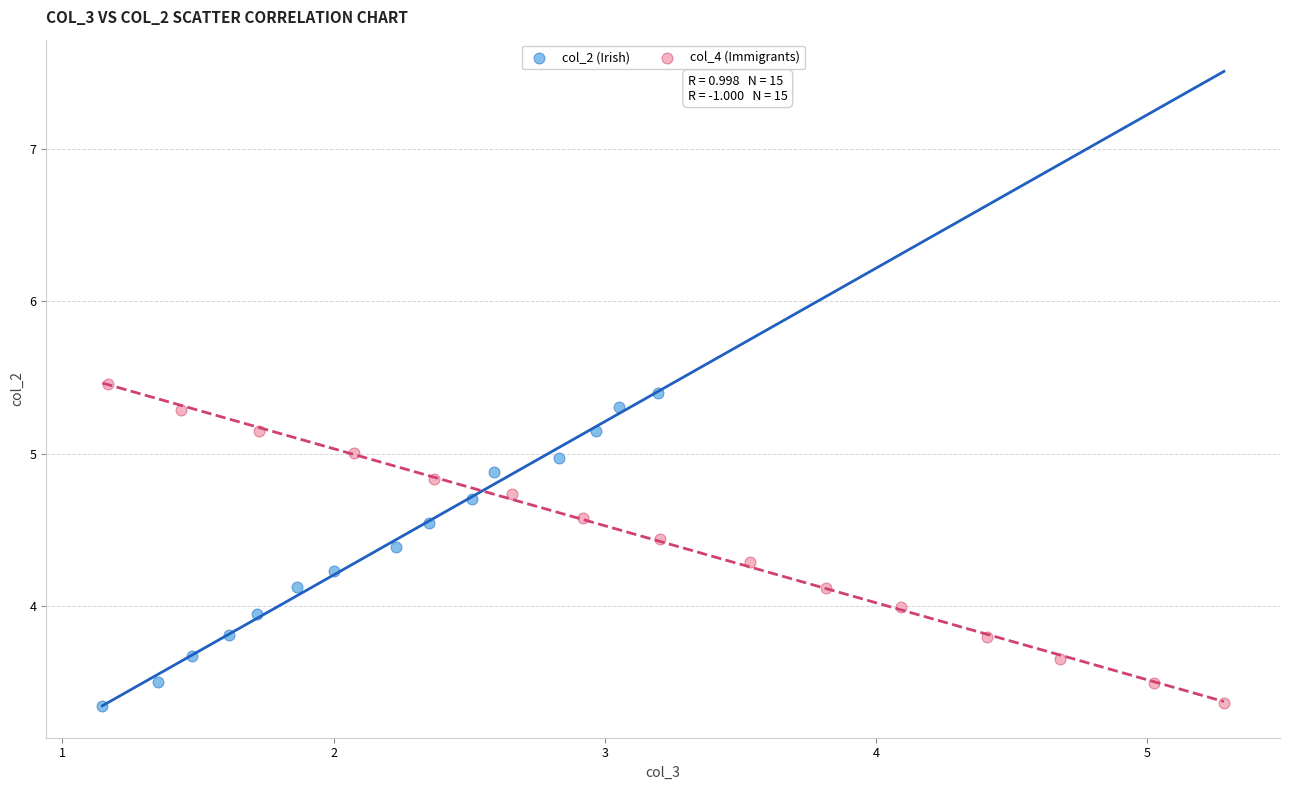

What are all the series names shown in the legend?

col_2 (Irish), col_4 (Immigrants)